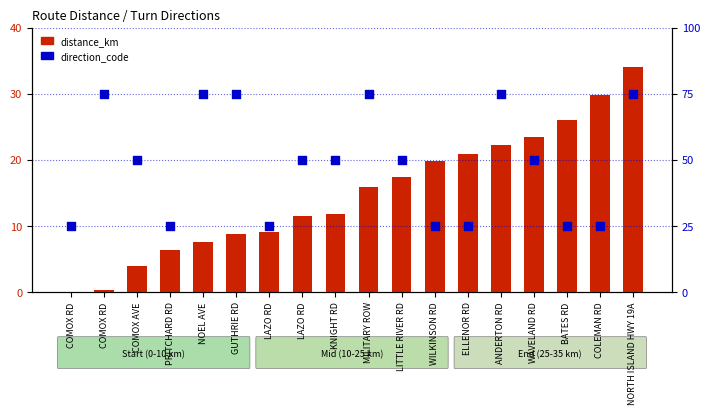

At how many categories does at least one series exceed 30?

11